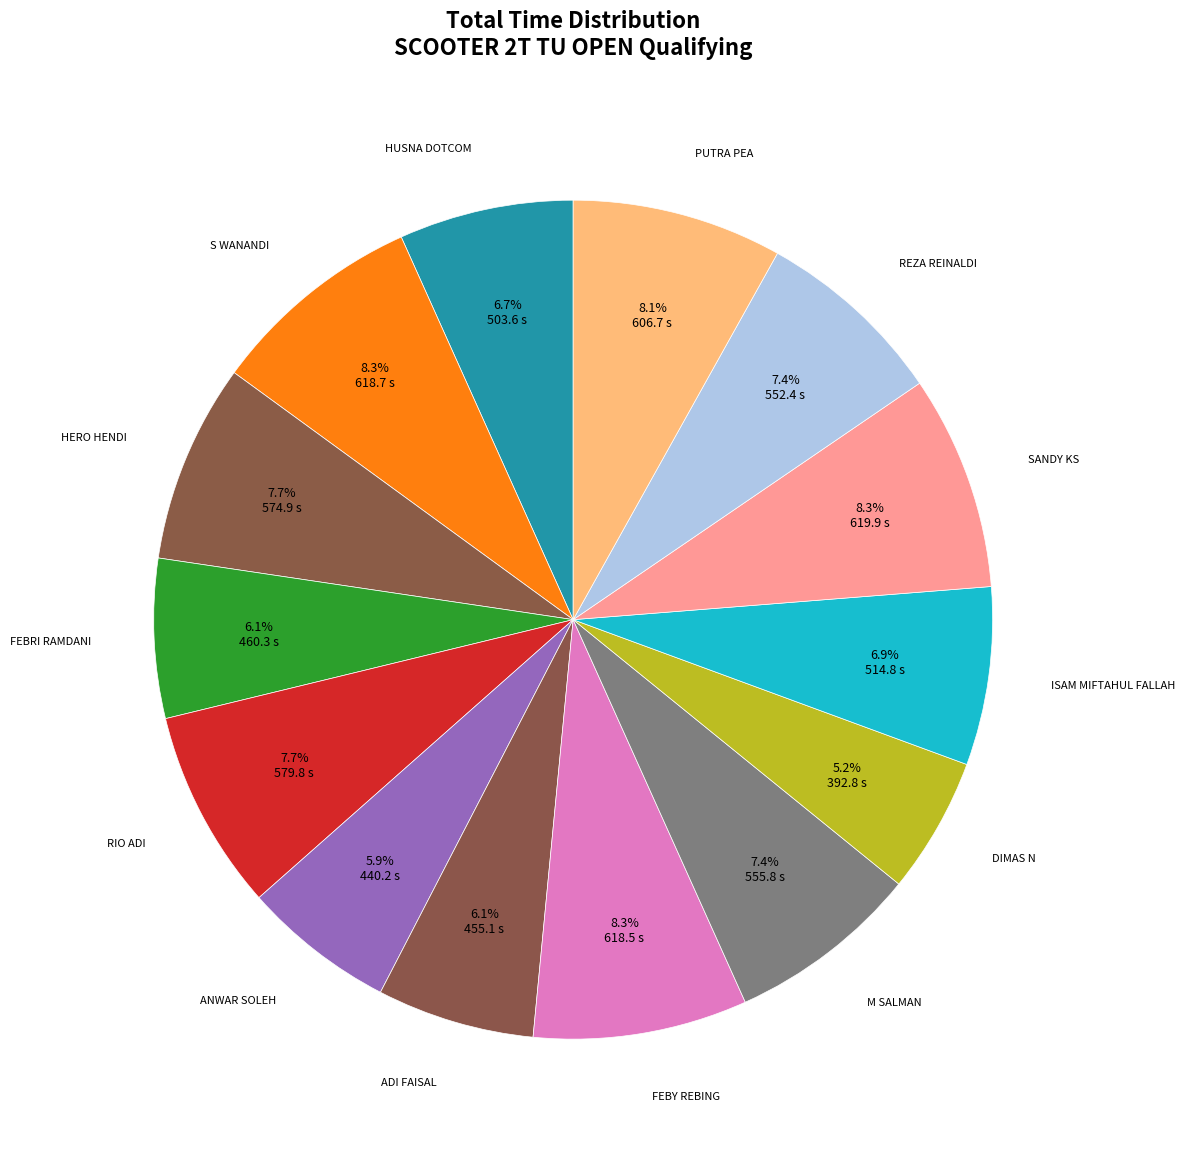

What percentage is the RIO ADI slice, to the nearest percent?

8%